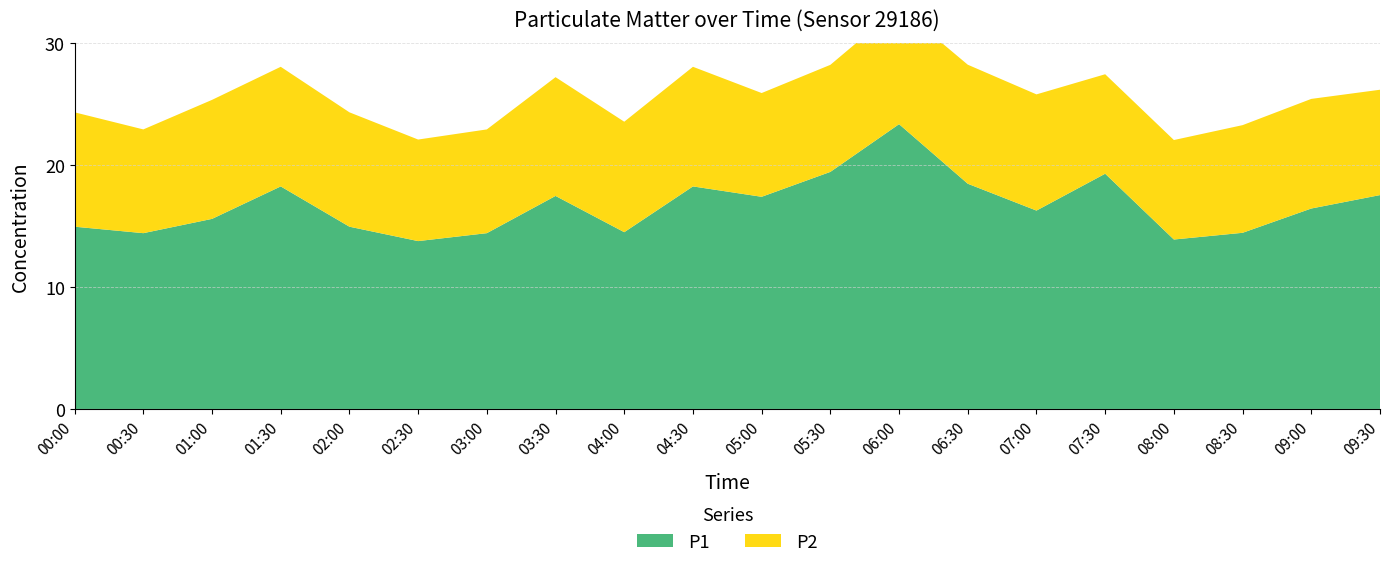

Reading left to right, extract all data points from this chart.

P1: 00:00=14.9	00:30=14.4	01:00=15.6	01:30=18.2	02:00=14.9	02:30=13.8	03:00=14.4	03:30=17.4	04:00=14.5	04:30=18.2	05:00=17.4	05:30=19.4	06:00=23.3	06:30=18.4	07:00=16.2	07:30=19.3	08:00=13.9	08:30=14.4	09:00=16.4	09:30=17.5
P2: 00:00=9.4	00:30=8.5	01:00=9.8	01:30=9.8	02:00=9.4	02:30=8.3	03:00=8.5	03:30=9.7	04:00=9.1	04:30=9.8	05:00=8.5	05:30=8.8	06:00=9.6	06:30=9.8	07:00=9.5	07:30=8.2	08:00=8.2	08:30=8.8	09:00=9.0	09:30=8.6